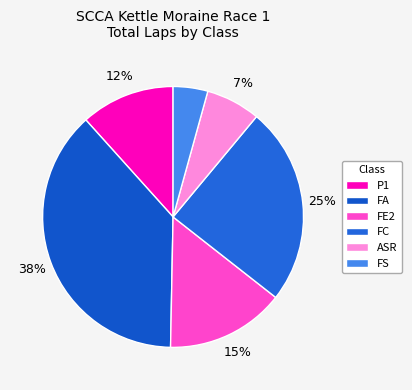

How many segments does this pie chart have?

6